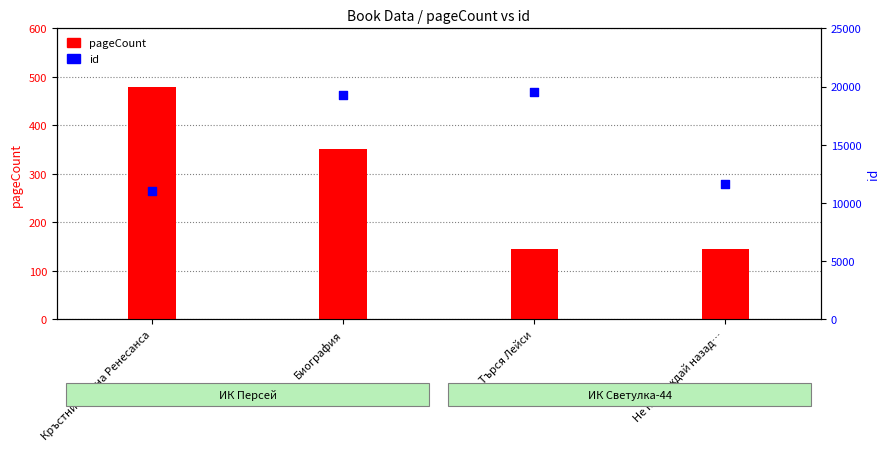

Which series has the widest spread of Y values?

id